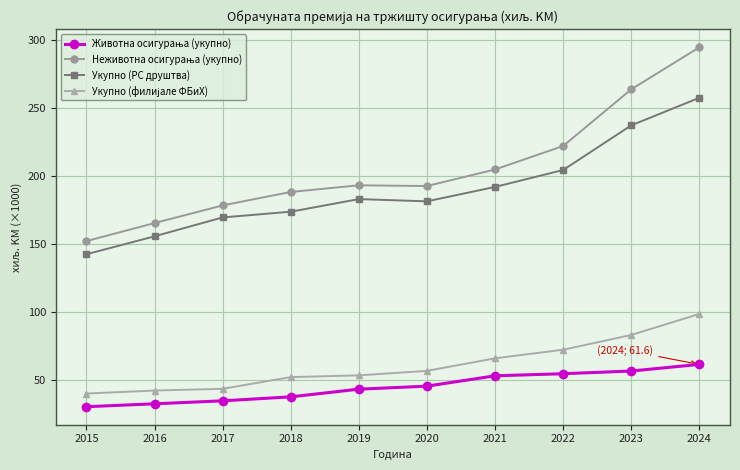

The value of Укупно (РС друштва) at 2019 is 92.4. True or false?

False